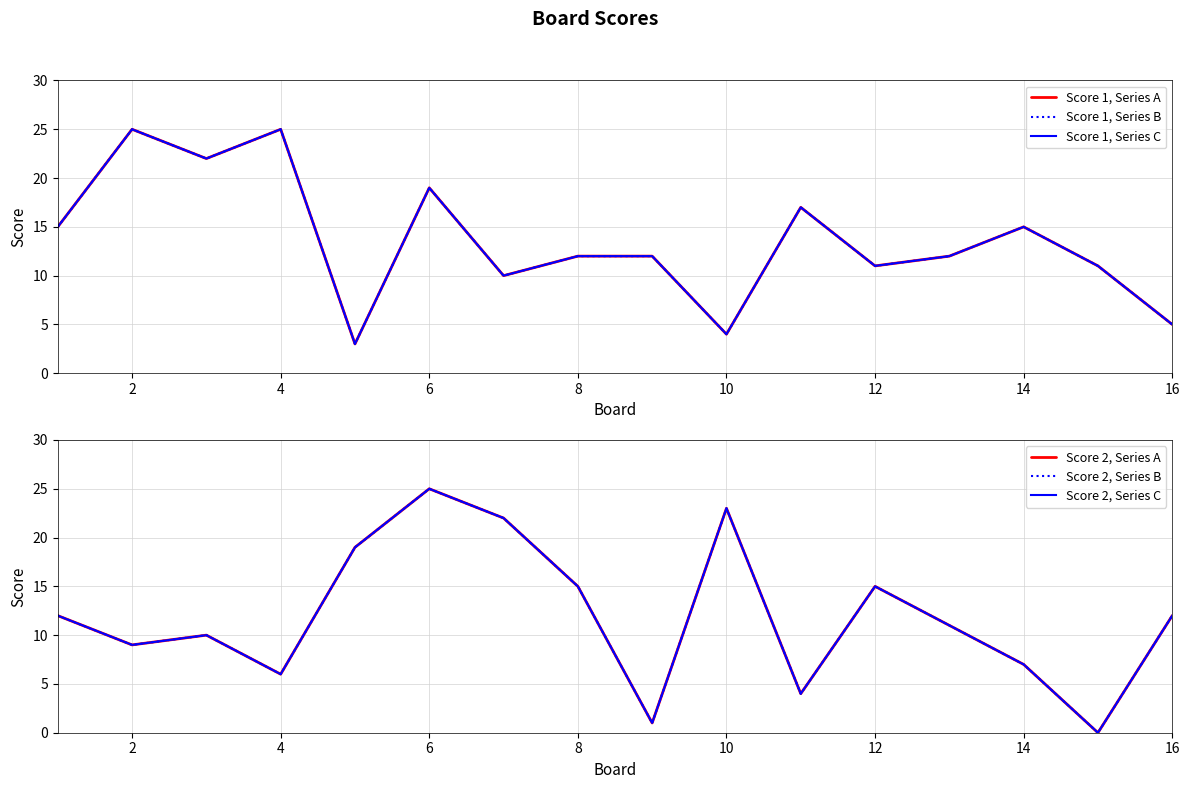

Rank the series at 10 from lowest to highest value.

Score 1, Series A, Score 1, Series B, Score 1, Series C, Score 2, Series A, Score 2, Series B, Score 2, Series C